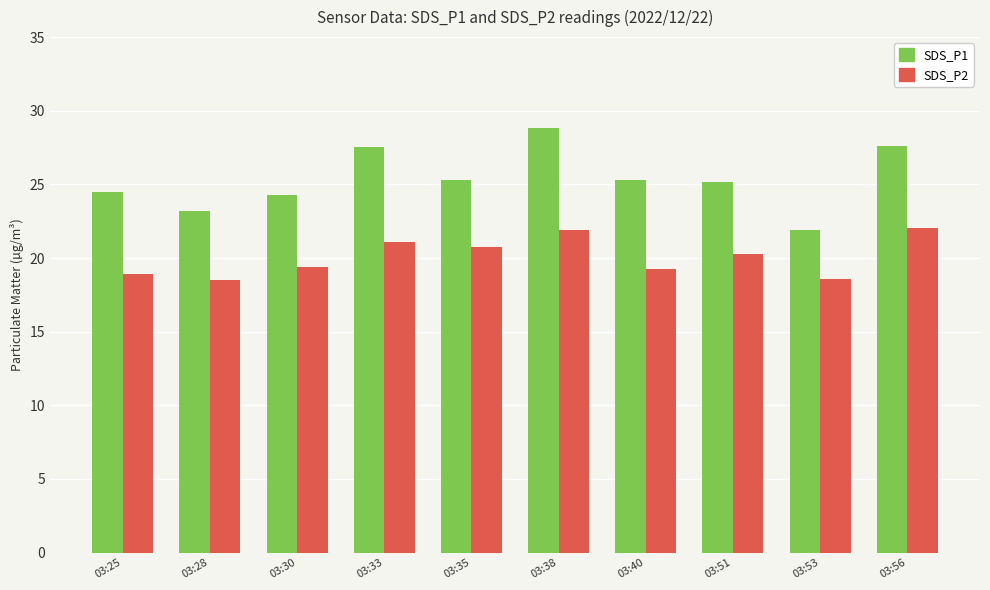

Rank the series by their average value, from lowest to highest.

SDS_P2, SDS_P1